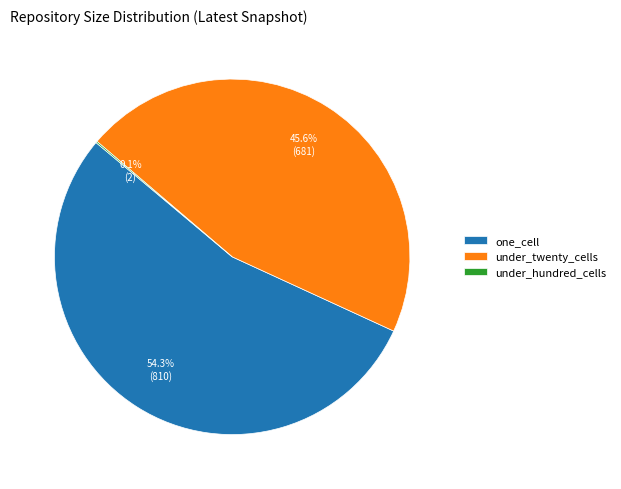

To the nearest percent, what is the combined percentage of one_cell and under_twenty_cells?

100%